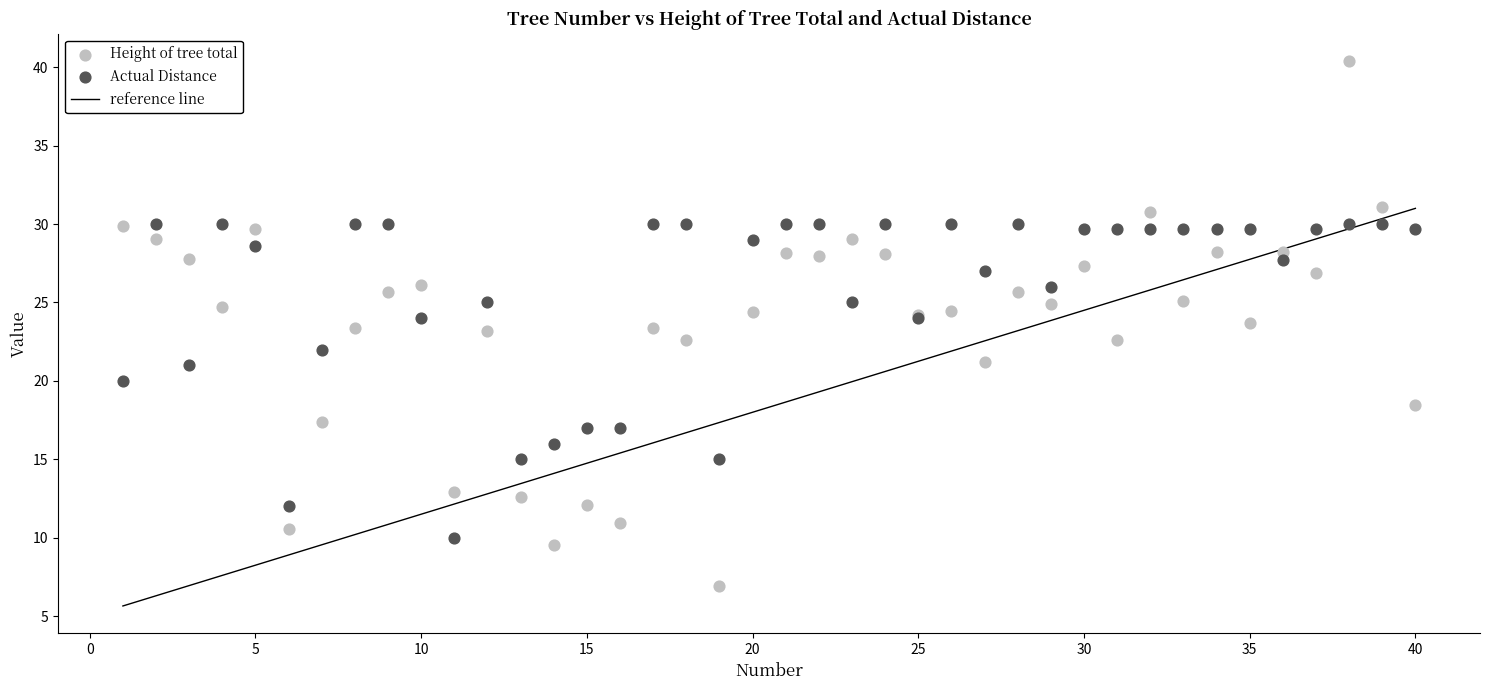

Which series has the widest spread of Y values?

Height of tree total